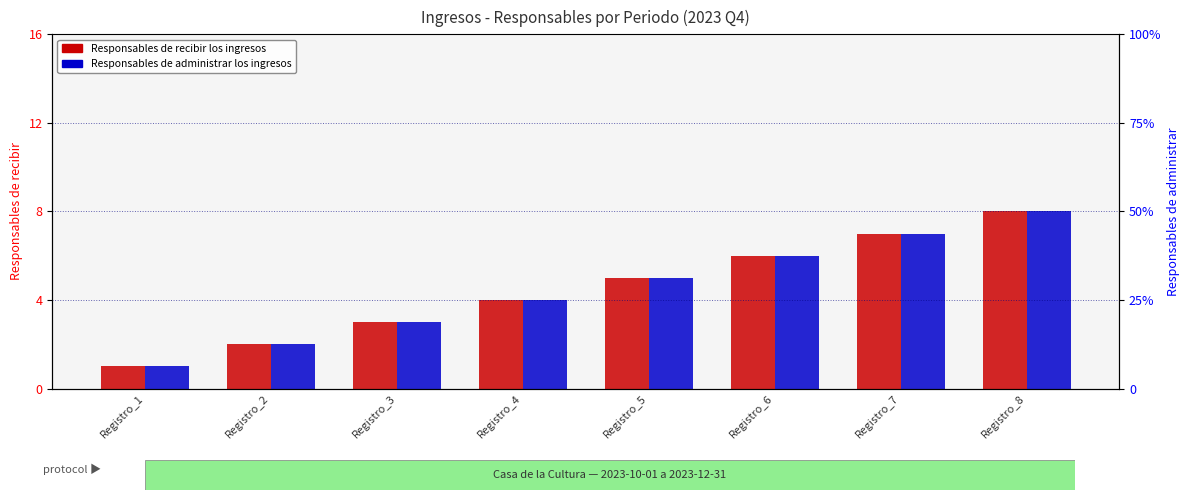

At which label does Responsables de administrar los ingresos reach its peak?

Registro_8